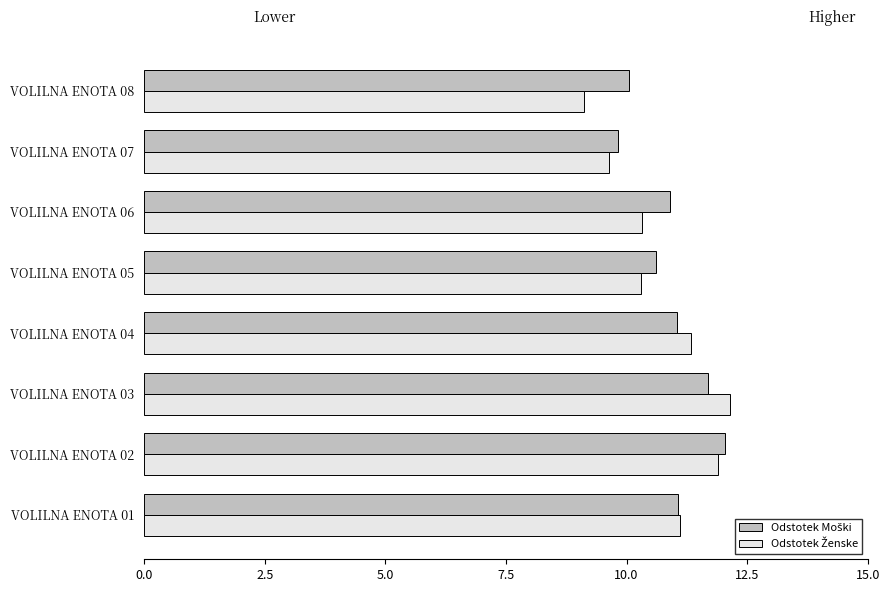

Count the number of data series in this chart.

2